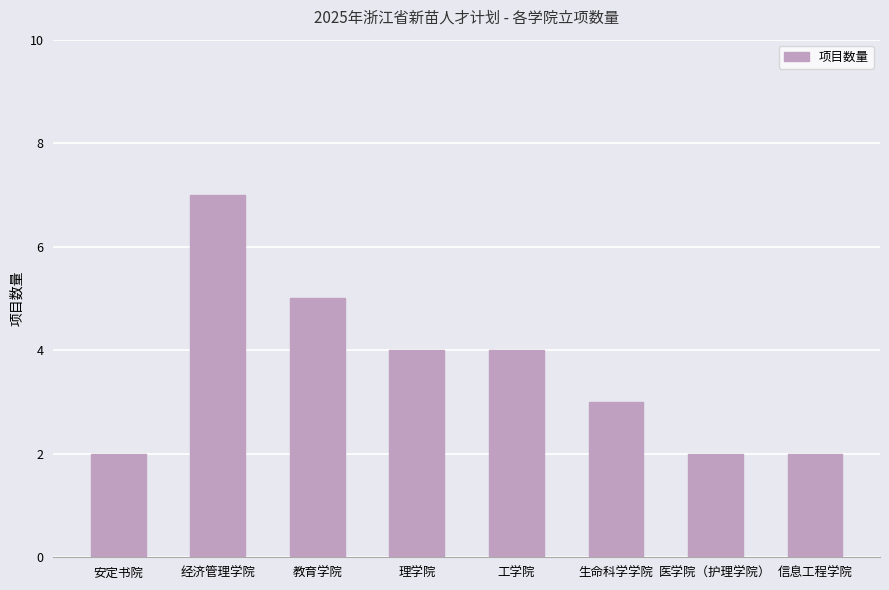

How many categories are shown in the chart?

8